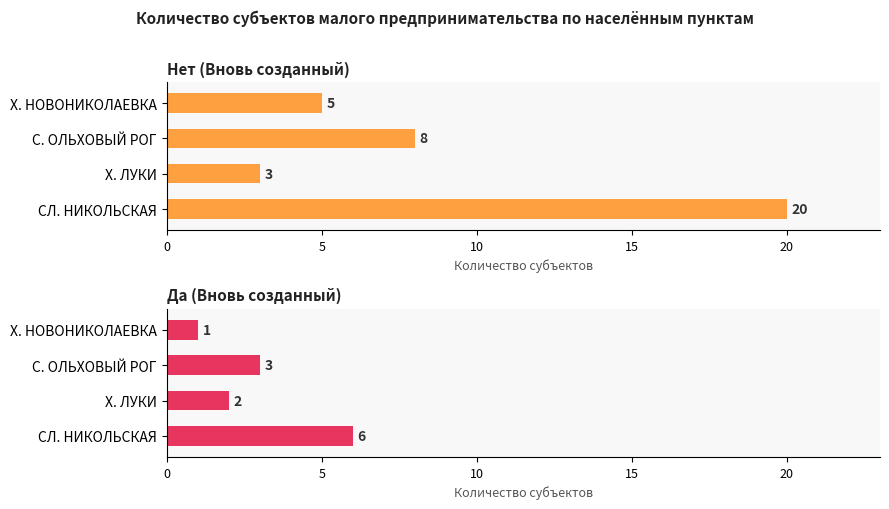

What is the total value across all series at С. ОЛЬХОВЫЙ РОГ?

11